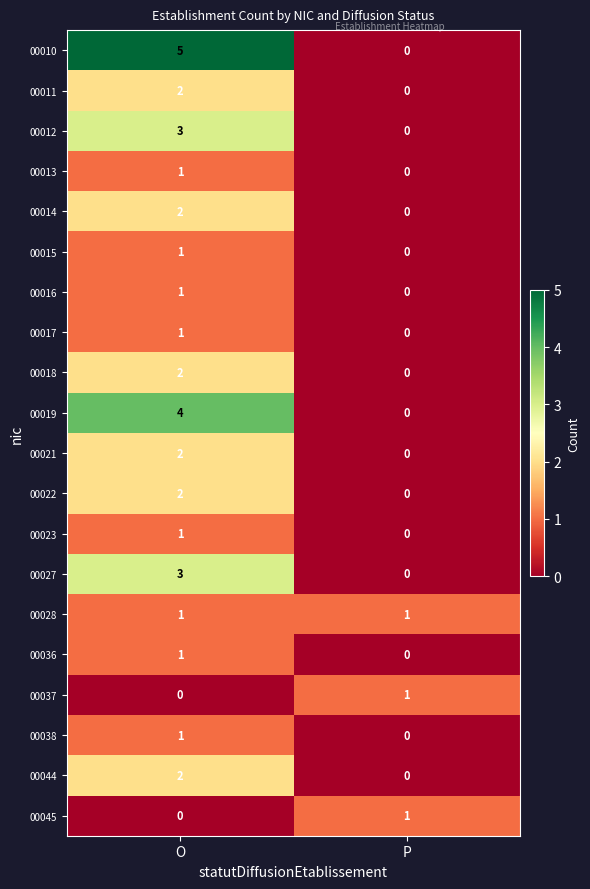

Rank the categories by 00022 value from lowest to highest.

P, O